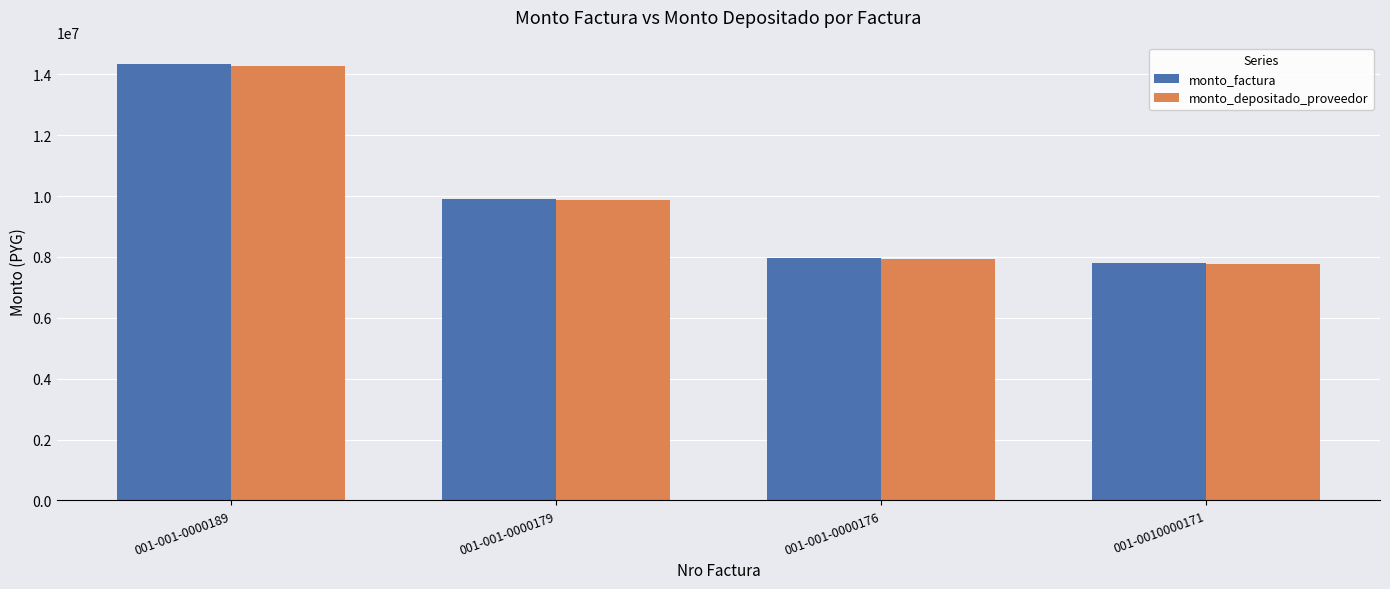

What is the label of the 4th bar from the left?

001-0010000171